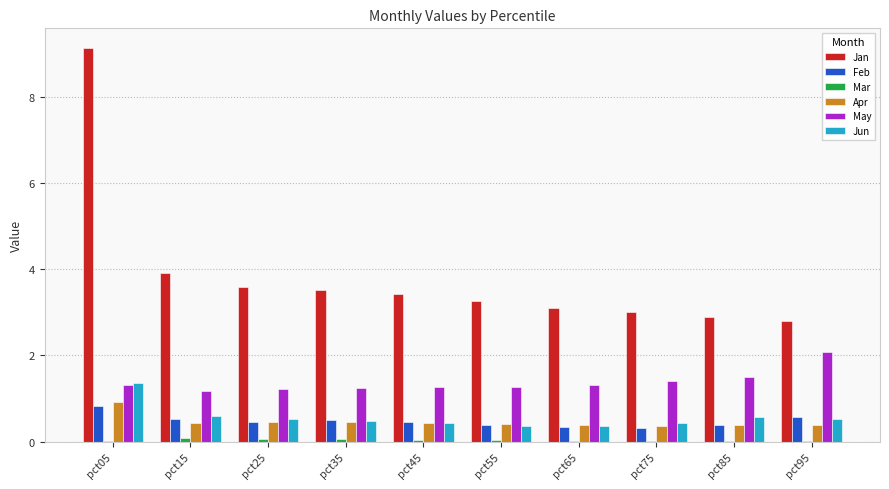

Which series has the largest total across all categories?

Jan